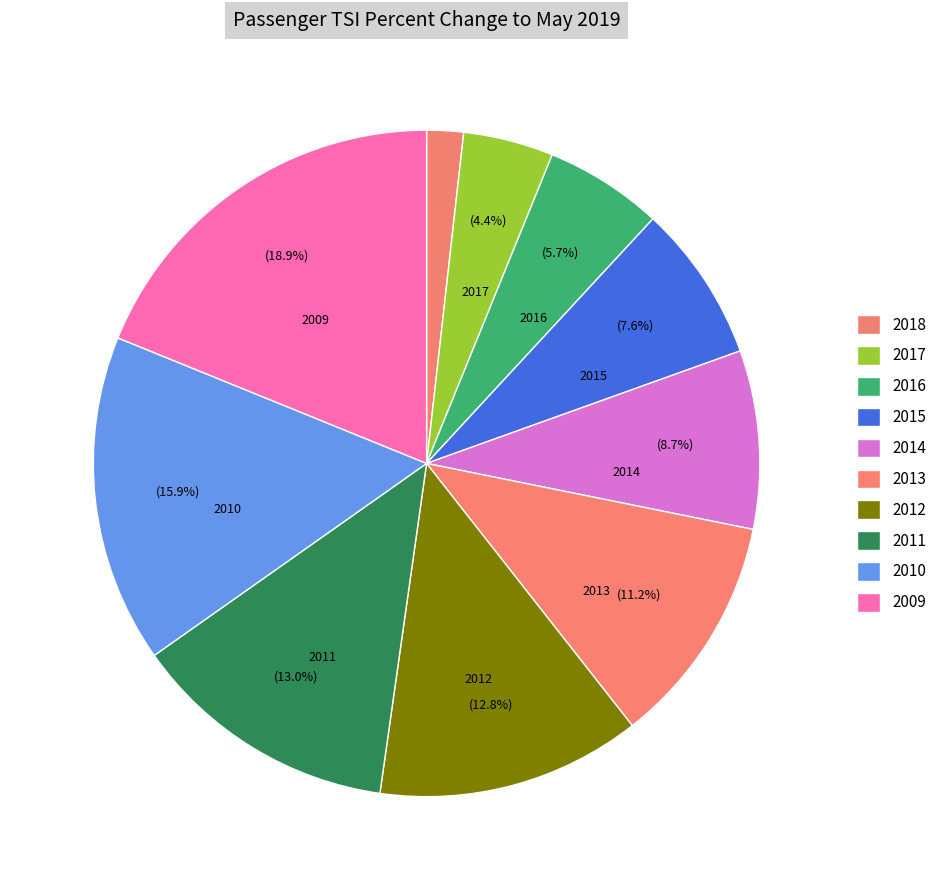

Is it true that 2018 is 12% of the pie?

False